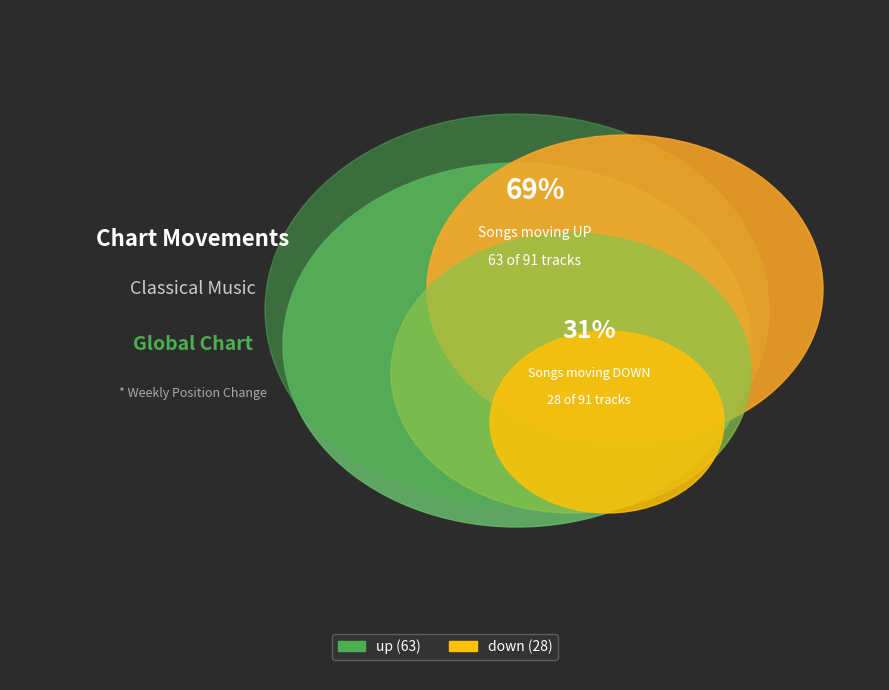

Rank the categories by value from highest to lowest.

up, down